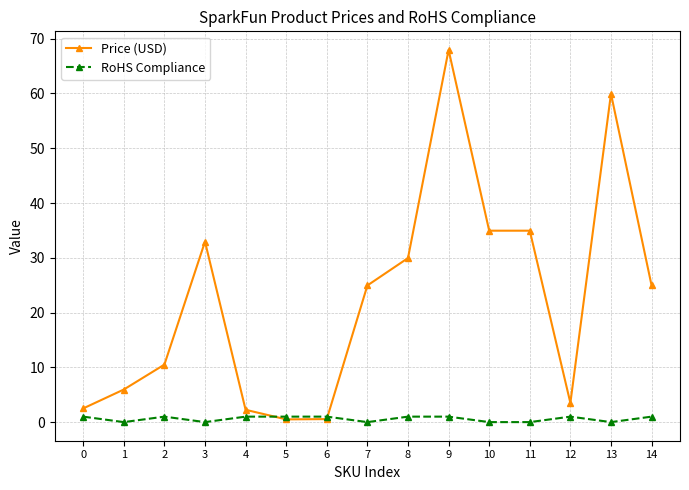

What is the greatest value displayed?

68.0